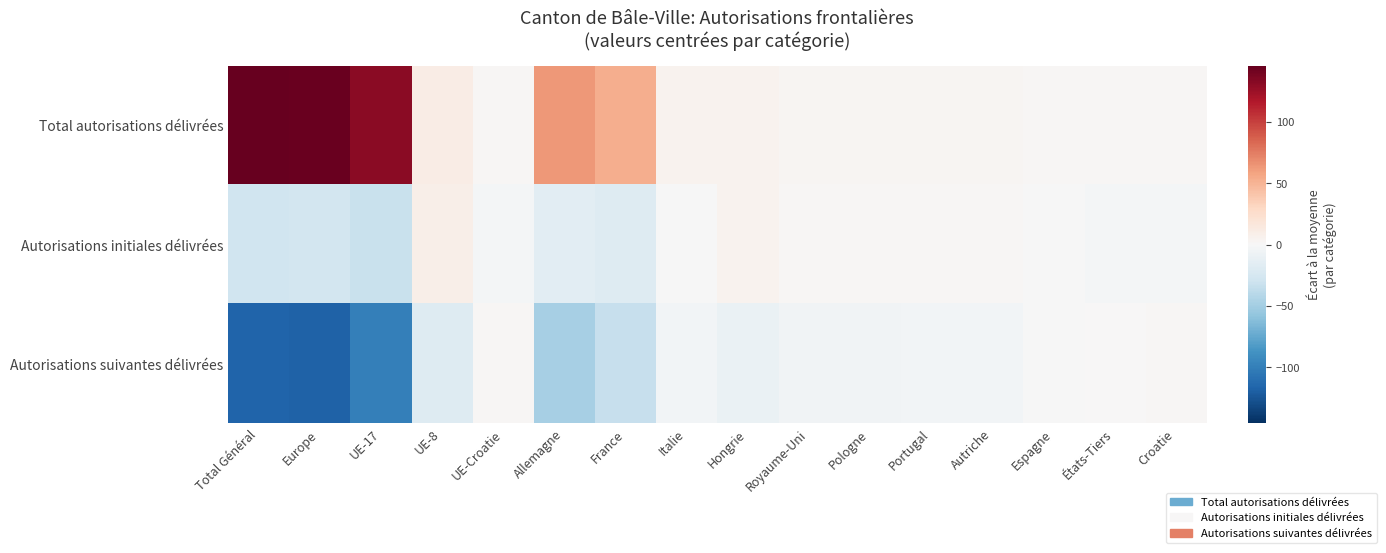

Rank the series by their average value, from highest to lowest.

Total autorisations délivrées, Autorisations initiales délivrées, Autorisations suivantes délivrées